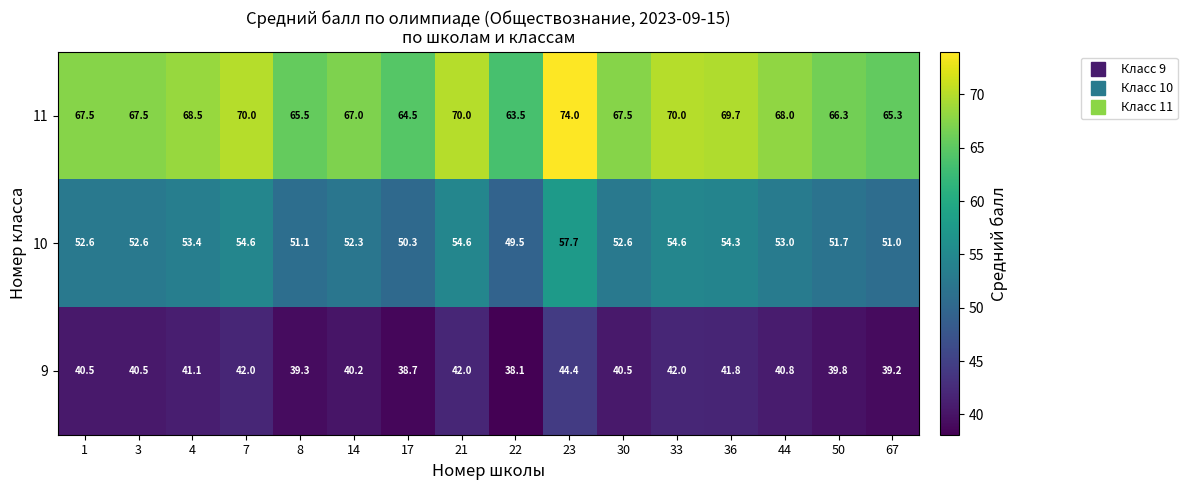

Is it true that 10 equals 36.9 at 33?

False